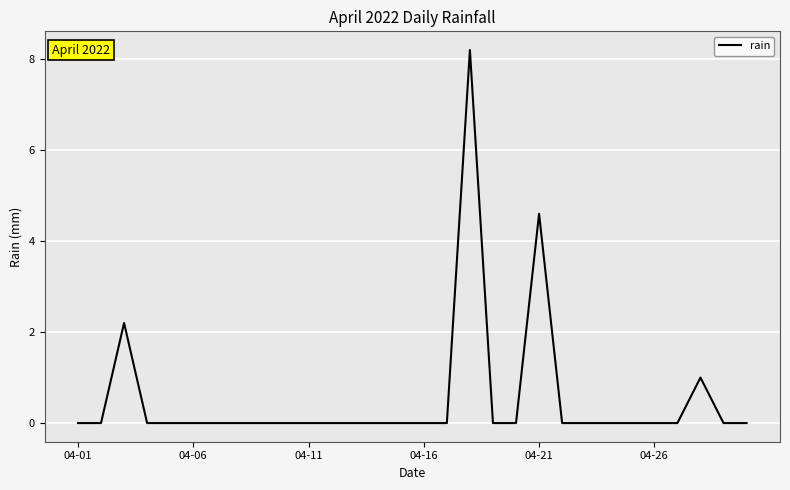

What is the maximum value shown in the chart?

8.2